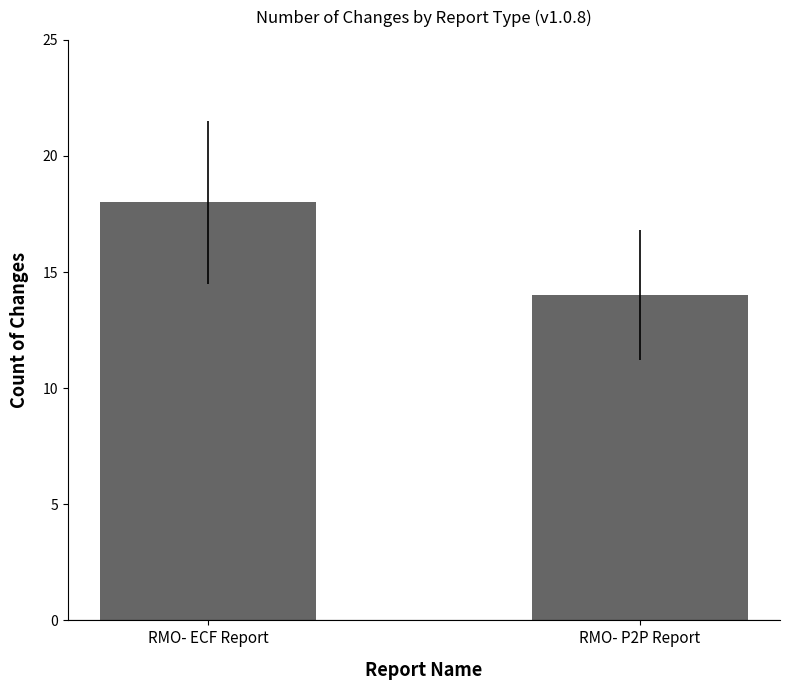

The chart shows a value of 20 at RMO- P2P Report. True or false?

False